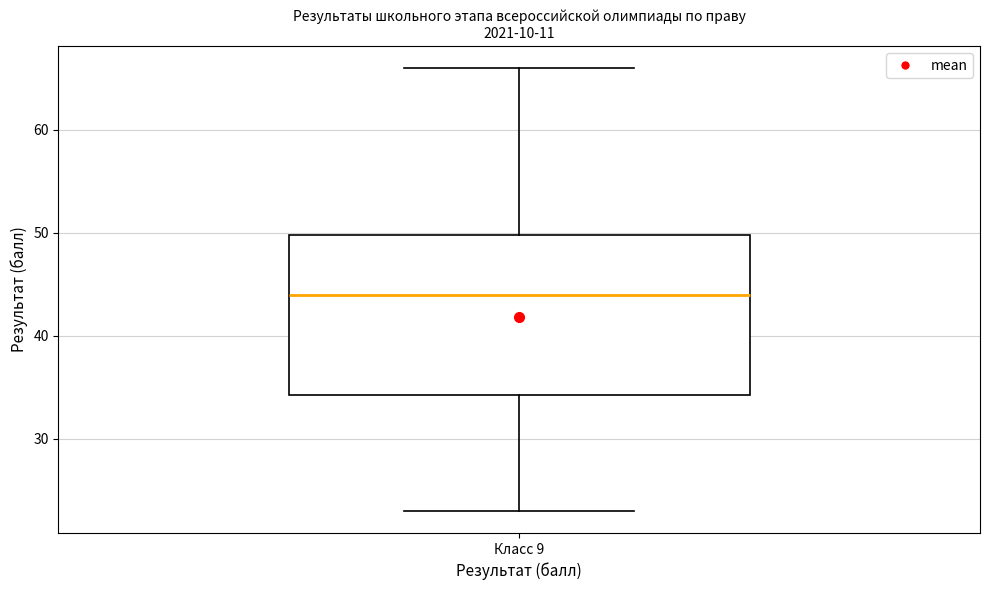

Transcribe this box plot: give where the median line is, the range the box spans, and where the two whiskers end, as read against the y-axis. The values are not printed on the chart, so give them approximately, as read against the axis.

median 44, box 34 to 50, whiskers 23 to 66